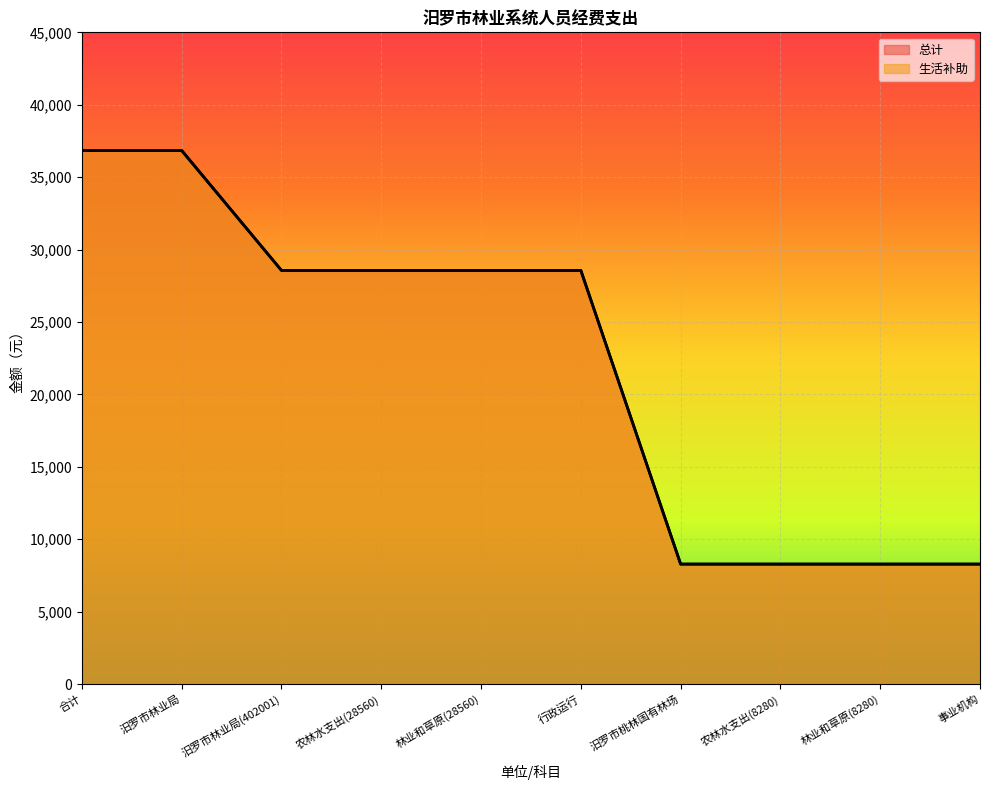

Rank the series by their maximum value, from lowest to highest.

总计, 生活补助